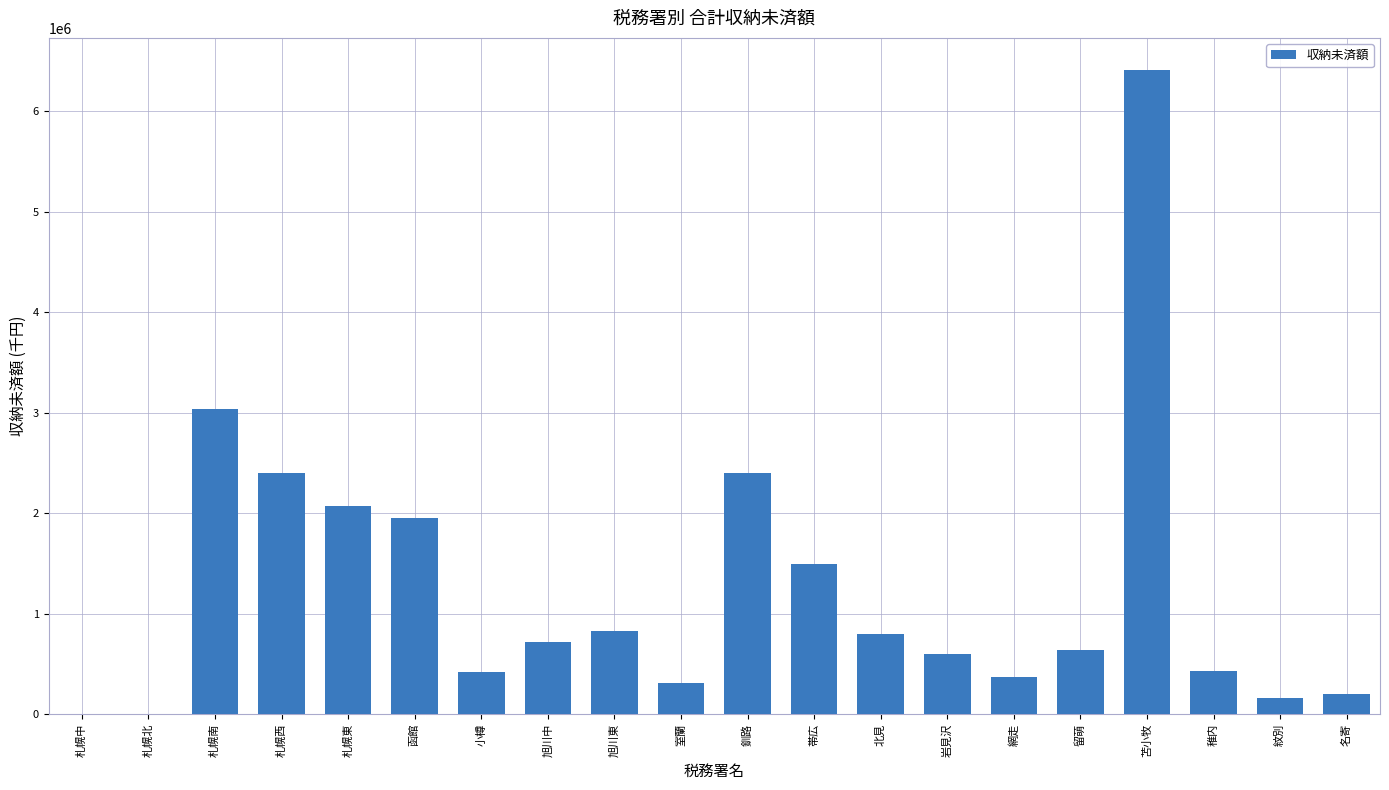

What is the greatest value displayed?

6411363